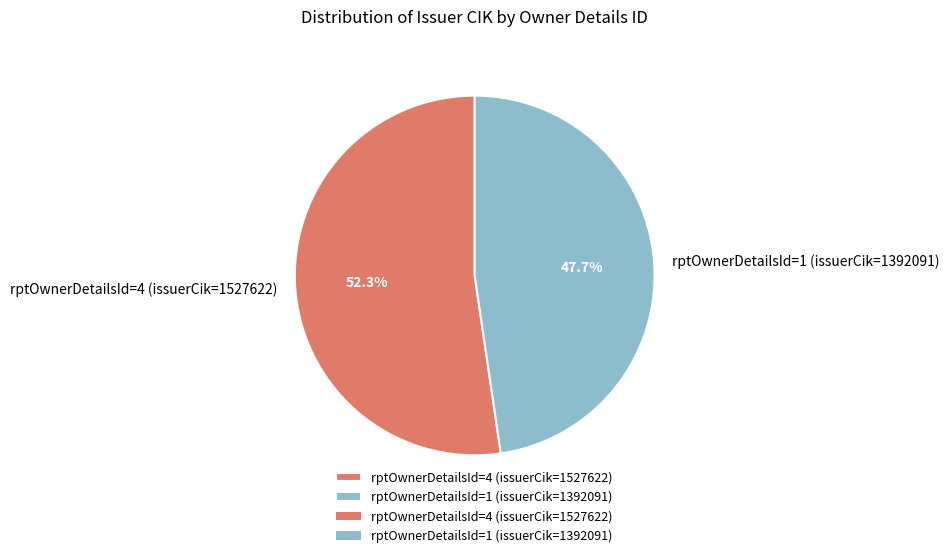

Which category accounts for the majority?

rptOwnerDetailsId=4 (issuerCik=1527622)